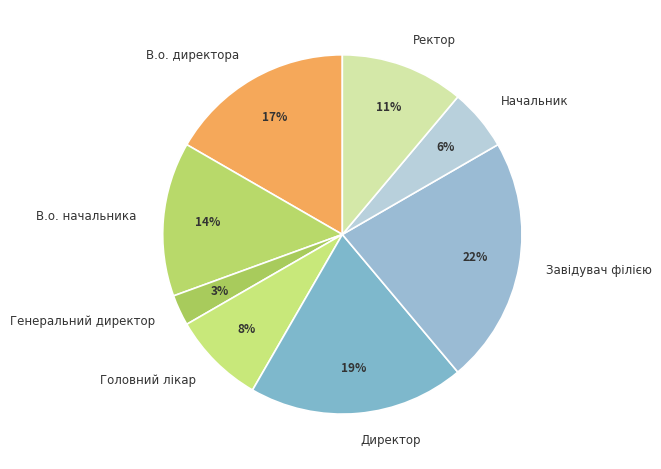

Between Завідувач філією and Ректор, which is larger?

Завідувач філією